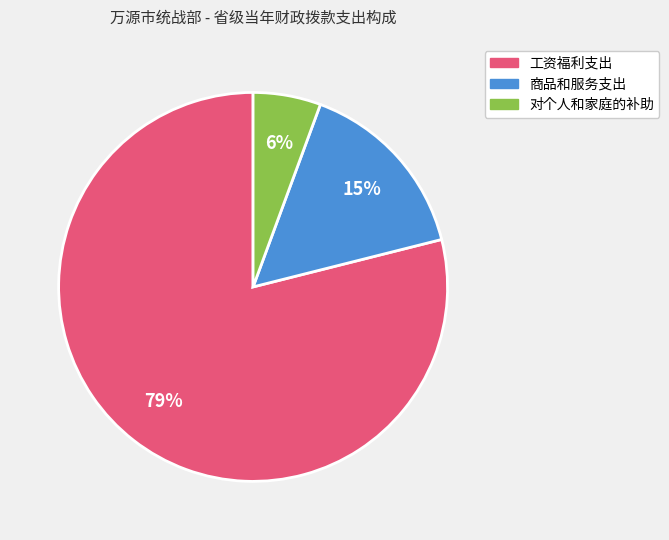

To the nearest percent, what portion does 工资福利支出 represent?

79%